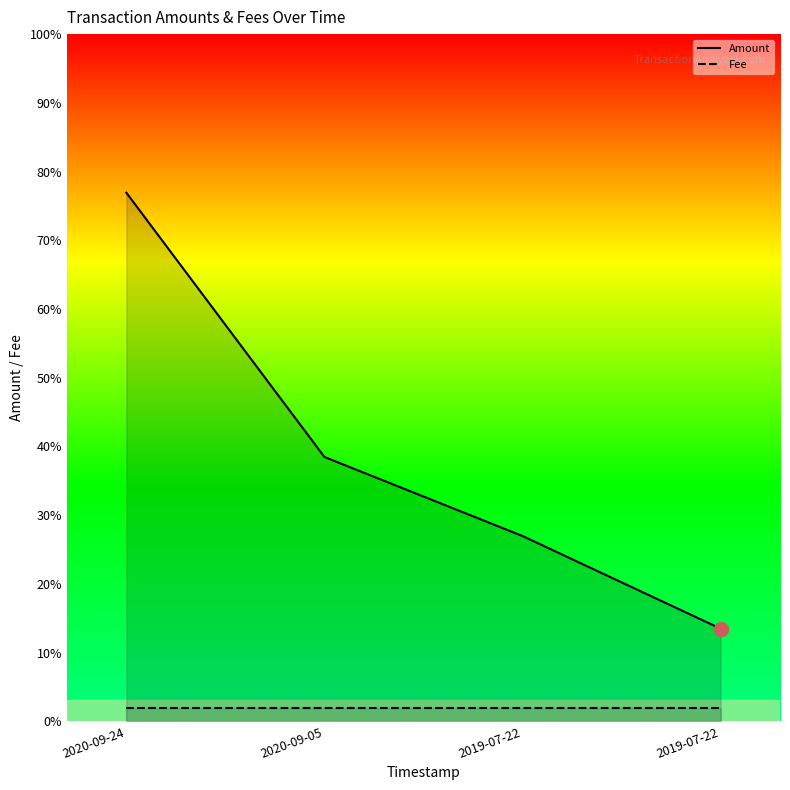

What are all the series names shown in the legend?

Amount, Fee